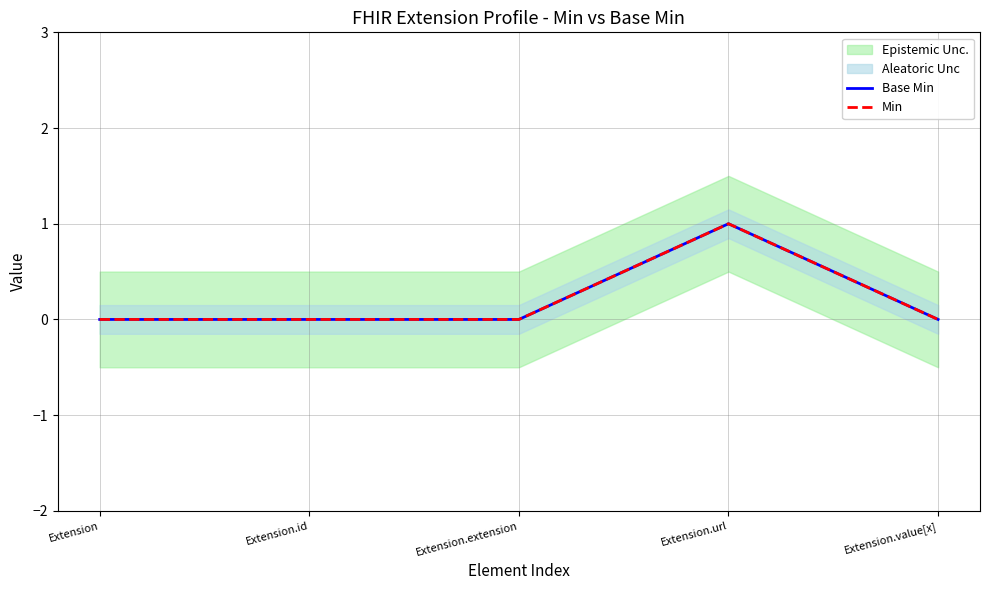

How many lines are shown in the chart?

2